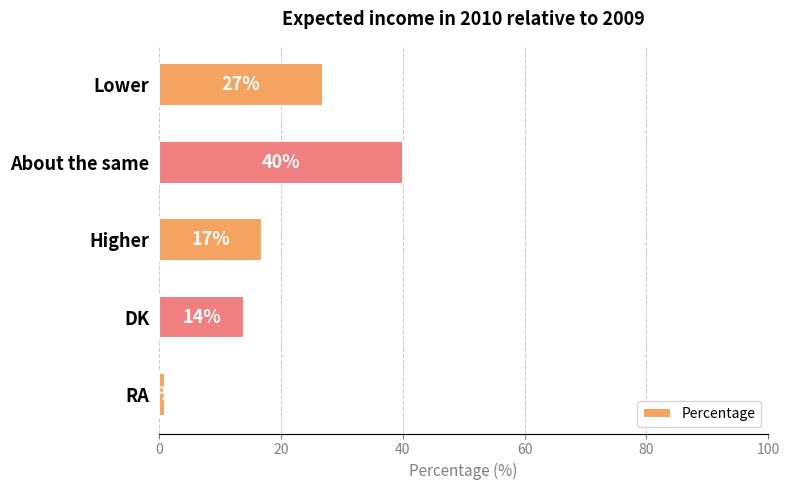

The chart shows a value of 7 at Lower. True or false?

False